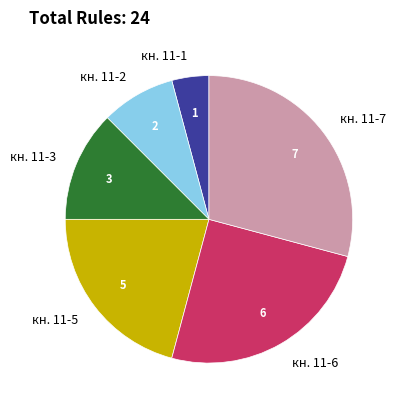

Is the sum of кн. 11-3 and кн. 11-2 greater than half?

No